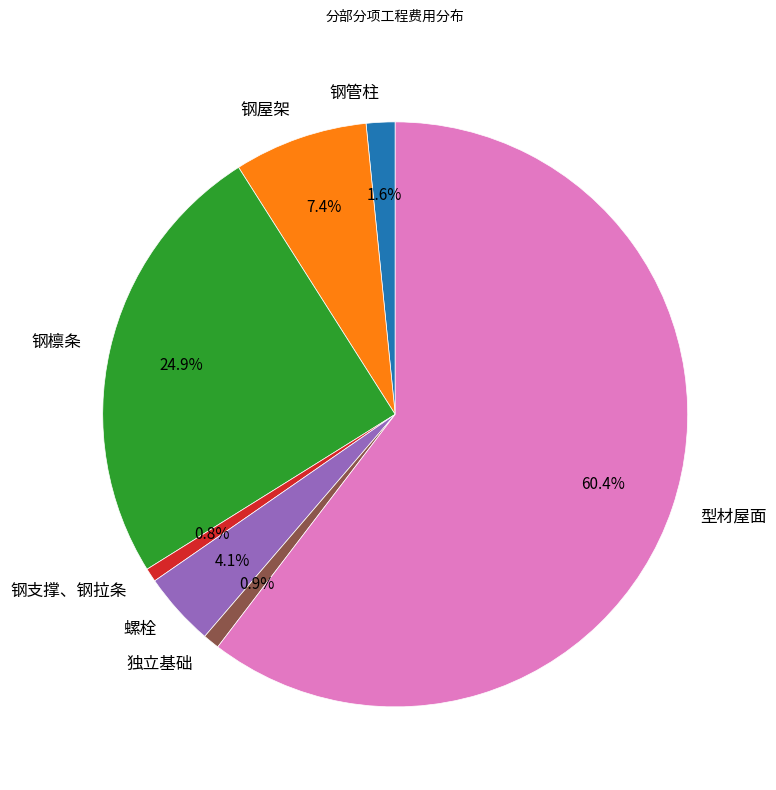

Which has a higher value, 钢屋架 or 独立基础?

钢屋架